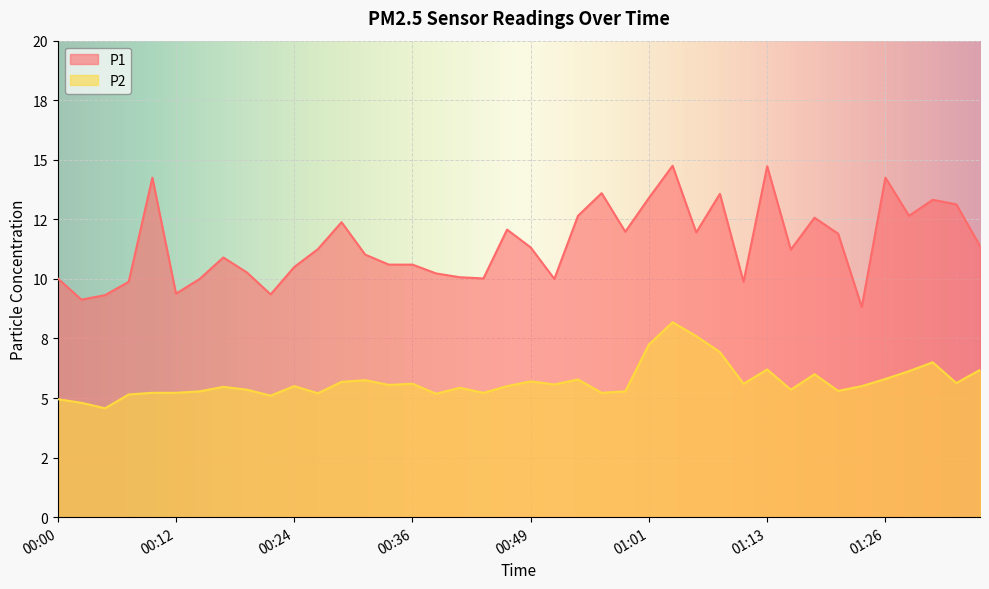

Rank the categories by P1 value from highest to lowest.

01:03, 01:13, 00:09, 01:26, 00:56, 01:08, 01:01, 01:31, 01:34, 00:54, 01:29, 01:18, 00:29, 00:46, 00:58, 01:06, 01:21, 01:36, 00:49, 00:27, 01:16, 00:31, 00:17, 00:34, 00:36, 00:24, 00:19, 00:39, 00:41, 00:00, 00:44, 00:14, 00:51, 00:07, 01:11, 00:12, 00:22, 00:04, 00:02, 01:24